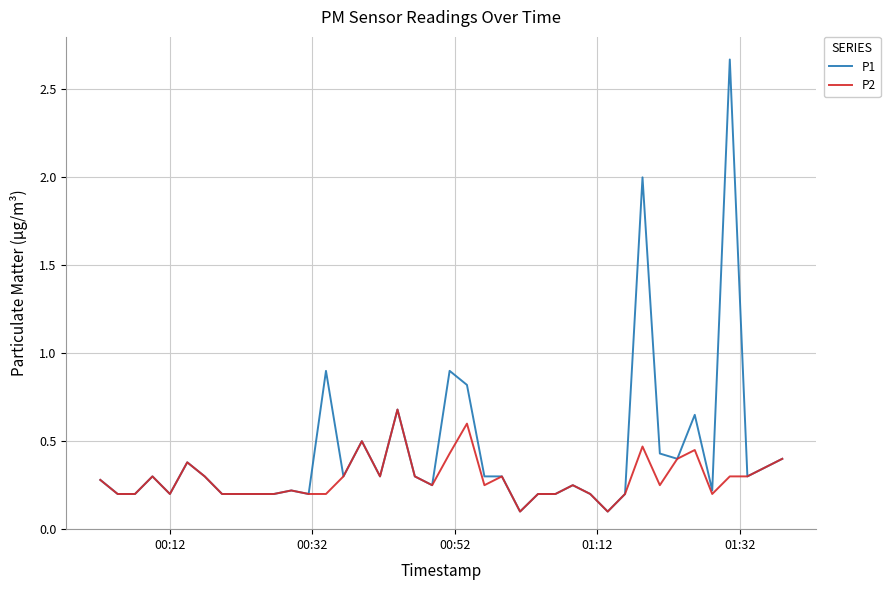

Count the number of data series in this chart.

2